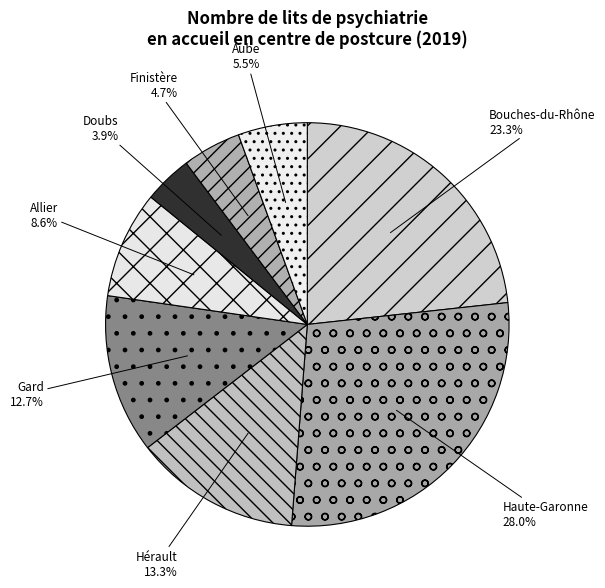

What is the smallest slice in the pie chart?

Doubs